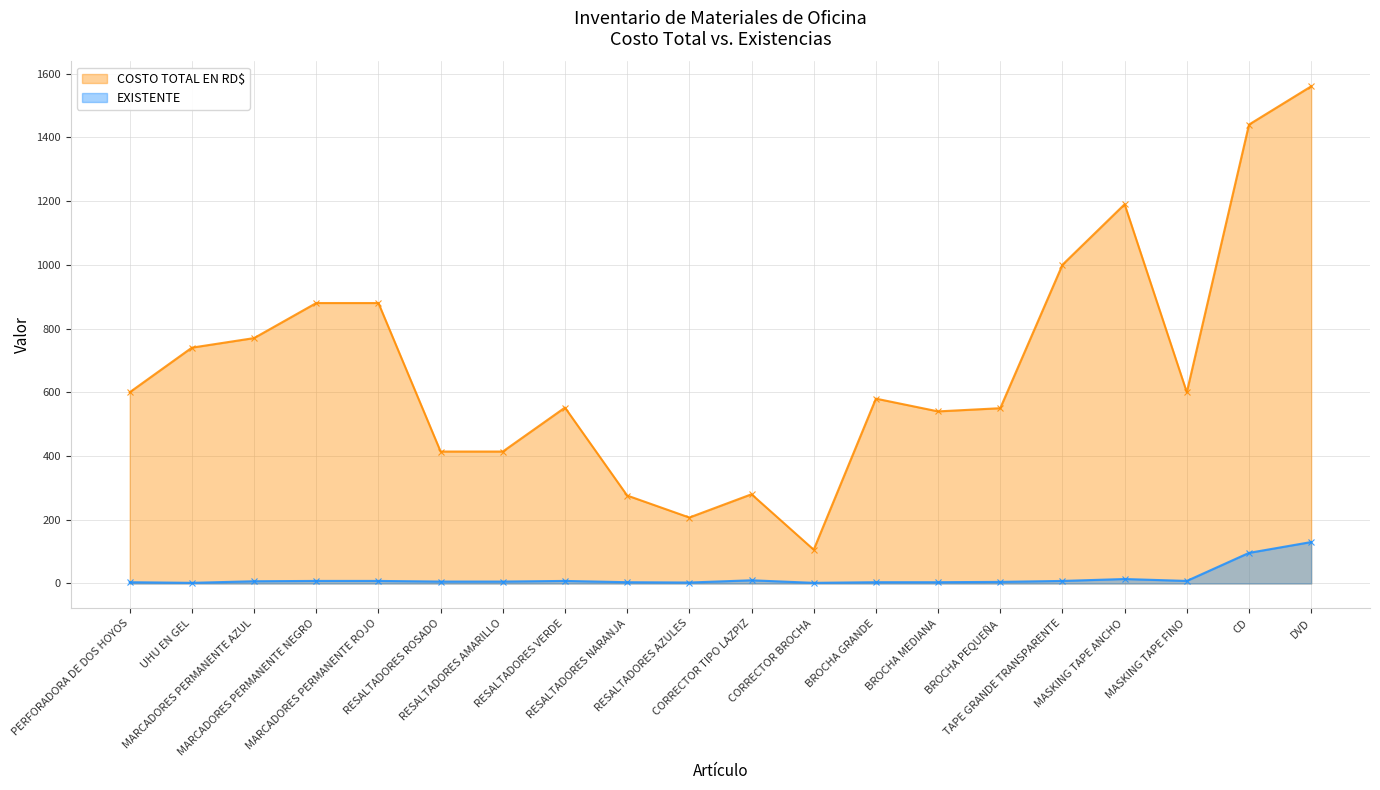

Is it true that EXISTENTE equals 2 at MARCADORES PERMANENTE NEGRO?

False